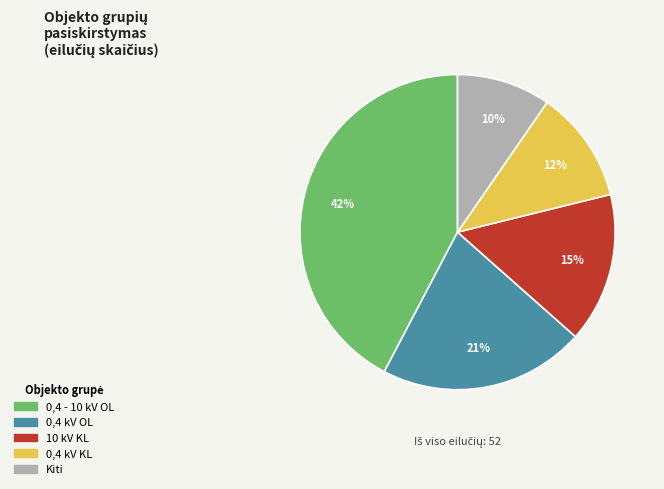

To the nearest percent, what is the average slice percentage?

20%